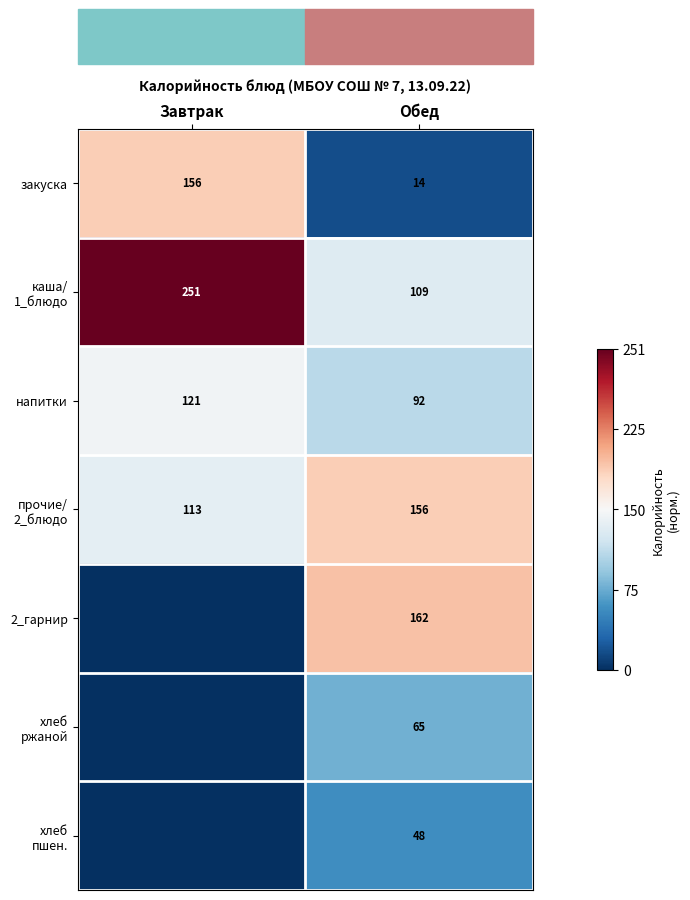

Which category has the lowest value across all series?

Завтрак